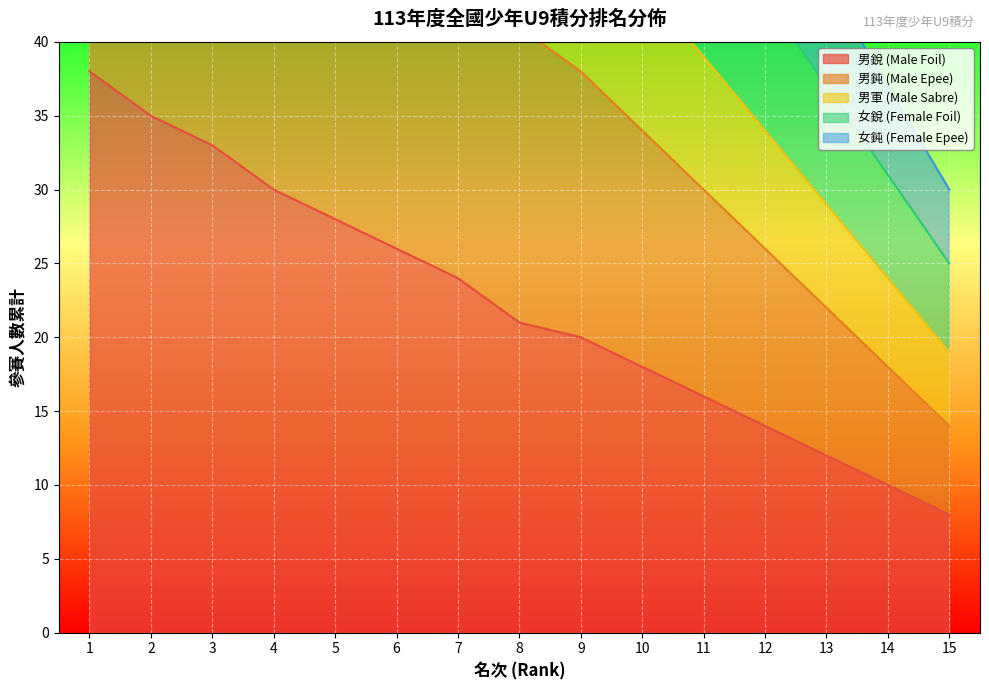

The value of 男銳 (Male Foil) at 11 is 28. True or false?

False